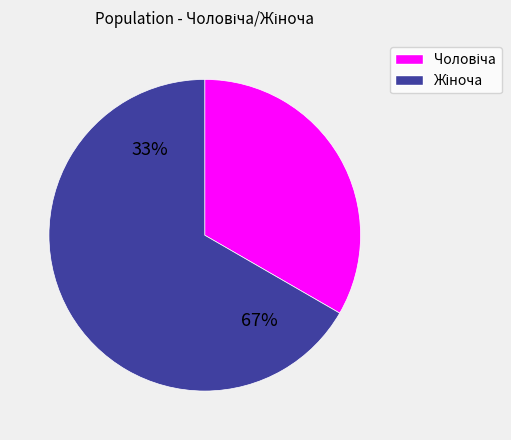

The Чоловіча slice represents 44% of the pie. True or false?

False